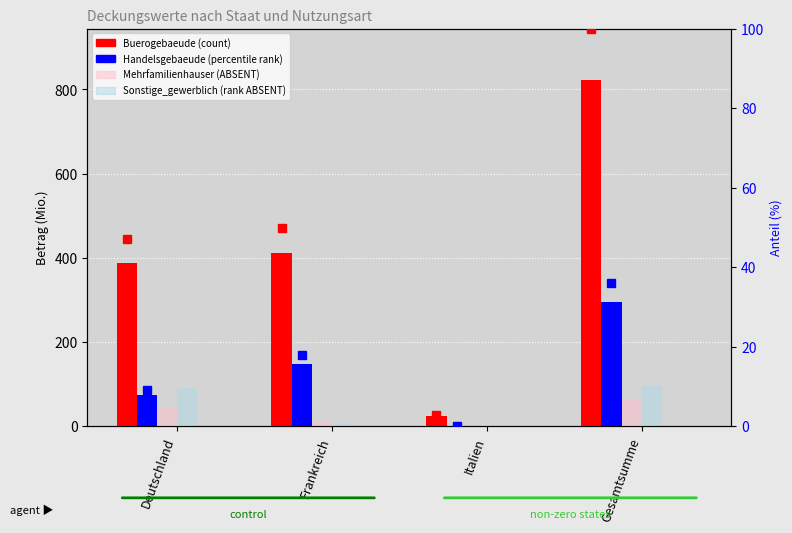

Which series has the largest range (max minus min)?

Buerogebaeude